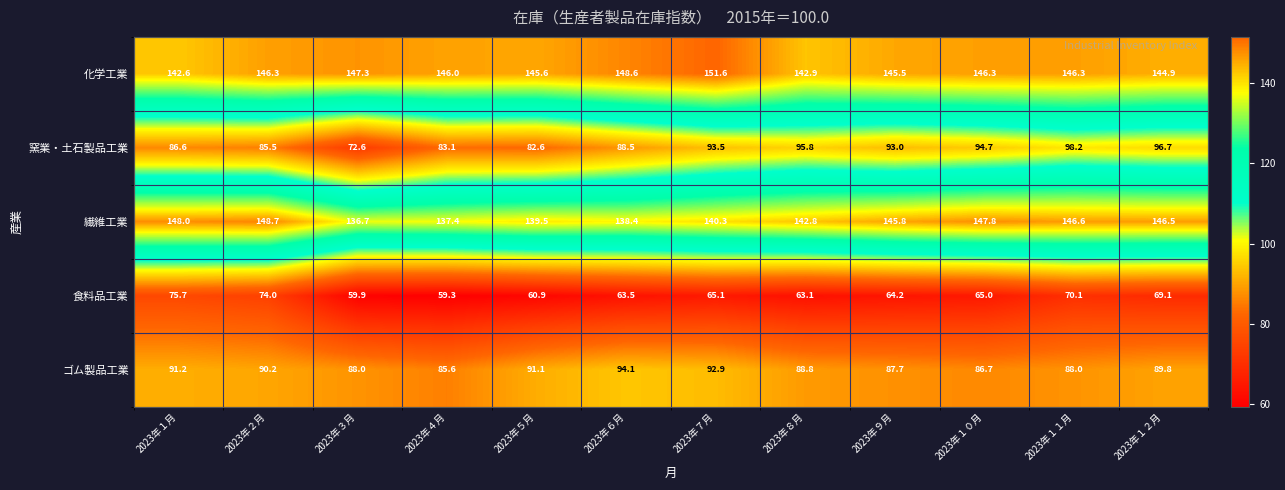

What is the difference between the maximum and minimum values in the 繊維工業 series?

12.0